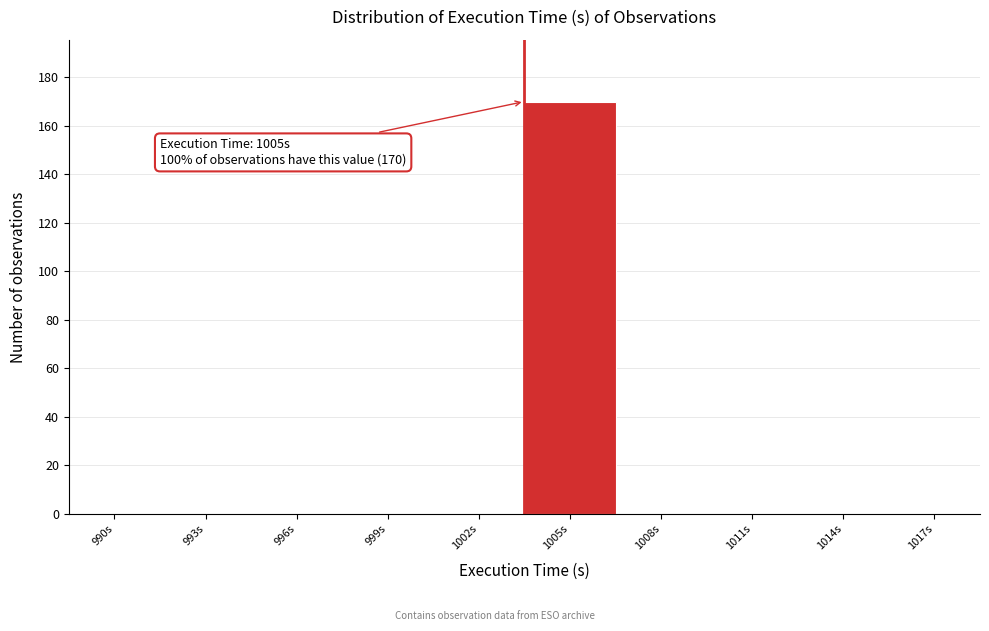

Reading left to right, transcribe all the data shown in this chart.

990s=0	993s=0	996s=0	999s=0	1002s=0	1005s=170	1008s=0	1011s=0	1014s=0	1017s=0